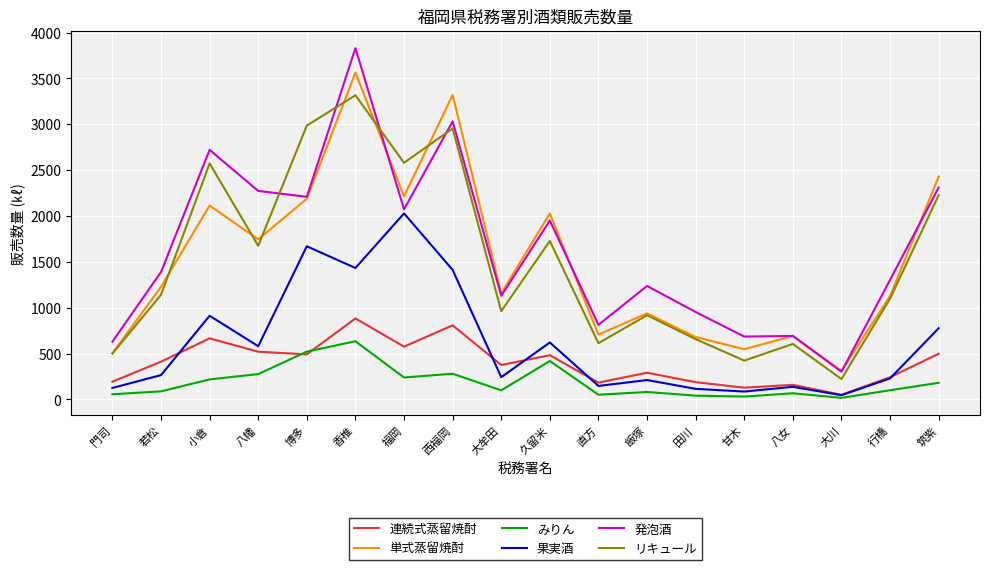

True or false: 連続式蒸留焼酎 and 発泡酒 cross at least once.

False